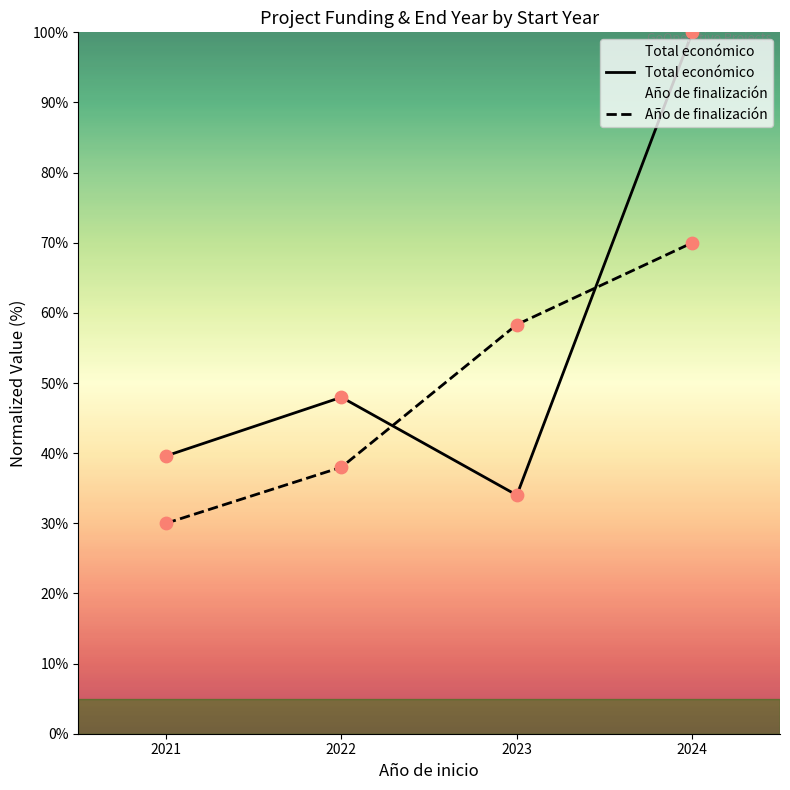

Which series contains the lowest Y value?

Año de finalización